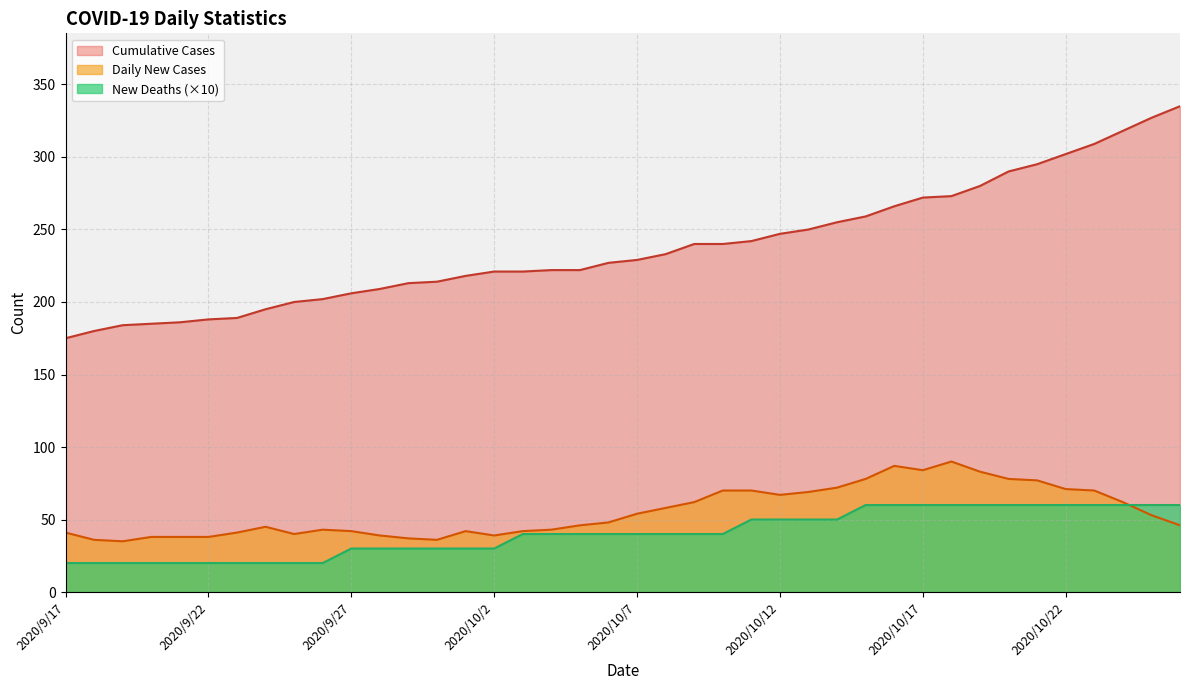

Reading left to right, extract all data points from this chart.

Daily New Cases: 2020/9/17=41	2020/9/18=36	2020/9/19=35	2020/9/20=38	2020/9/21=38	2020/9/22=38	2020/9/23=41	2020/9/24=45	2020/9/25=40	2020/9/26=43	2020/9/27=42	2020/9/28=39	2020/9/29=37	2020/9/30=36	2020/10/1=42	2020/10/2=39	2020/10/3=42	2020/10/4=43	2020/10/5=46	2020/10/6=48	2020/10/7=54	2020/10/8=58	2020/10/9=62	2020/10/10=70	2020/10/11=70	2020/10/12=67	2020/10/13=69	2020/10/14=72	2020/10/15=78	2020/10/16=87	2020/10/17=84	2020/10/18=90	2020/10/19=83	2020/10/20=78	2020/10/21=77	2020/10/22=71	2020/10/23=70	2020/10/24=62	2020/10/25=53	2020/10/26=46
New Deaths: 2020/9/17=20	2020/9/18=20	2020/9/19=20	2020/9/20=20	2020/9/21=20	2020/9/22=20	2020/9/23=20	2020/9/24=20	2020/9/25=20	2020/9/26=20	2020/9/27=30	2020/9/28=30	2020/9/29=30	2020/9/30=30	2020/10/1=30	2020/10/2=30	2020/10/3=40	2020/10/4=40	2020/10/5=40	2020/10/6=40	2020/10/7=40	2020/10/8=40	2020/10/9=40	2020/10/10=40	2020/10/11=50	2020/10/12=50	2020/10/13=50	2020/10/14=50	2020/10/15=60	2020/10/16=60	2020/10/17=60	2020/10/18=60	2020/10/19=60	2020/10/20=60	2020/10/21=60	2020/10/22=60	2020/10/23=60	2020/10/24=60	2020/10/25=60	2020/10/26=60
Cumulative Cases: 2020/9/17=175	2020/9/18=180	2020/9/19=184	2020/9/20=185	2020/9/21=186	2020/9/22=188	2020/9/23=189	2020/9/24=195	2020/9/25=200	2020/9/26=202	2020/9/27=206	2020/9/28=209	2020/9/29=213	2020/9/30=214	2020/10/1=218	2020/10/2=221	2020/10/3=221	2020/10/4=222	2020/10/5=222	2020/10/6=227	2020/10/7=229	2020/10/8=233	2020/10/9=240	2020/10/10=240	2020/10/11=242	2020/10/12=247	2020/10/13=250	2020/10/14=255	2020/10/15=259	2020/10/16=266	2020/10/17=272	2020/10/18=273	2020/10/19=280	2020/10/20=290	2020/10/21=295	2020/10/22=302	2020/10/23=309	2020/10/24=318	2020/10/25=327	2020/10/26=335